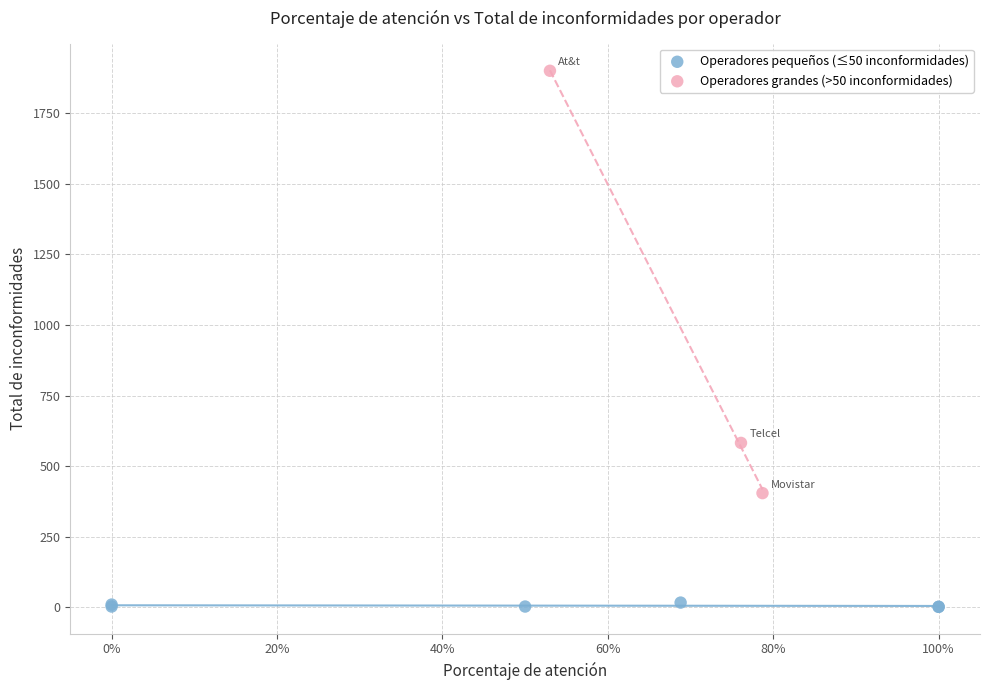

Which series reaches the minimum Y coordinate?

Operadores pequeños (≤50 inconformidades)